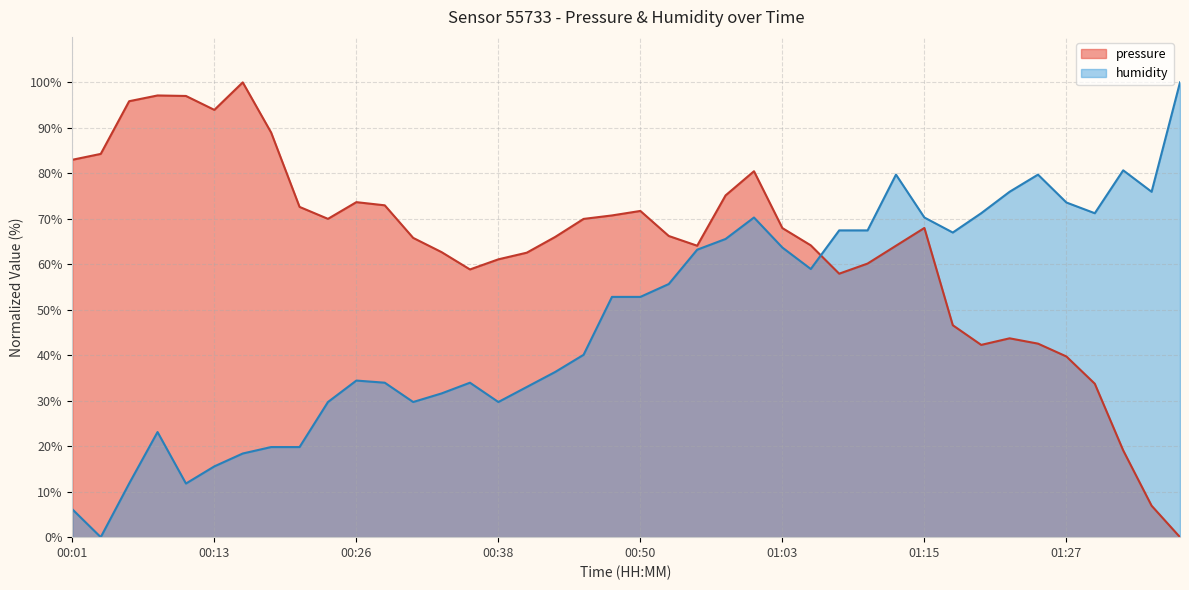

What position from the right is 01:32?

3